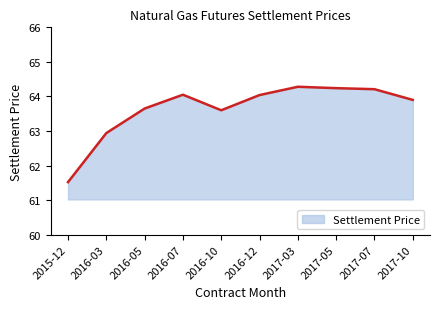

What is the change in value from 2017-03 to 2017-10?

-0.4